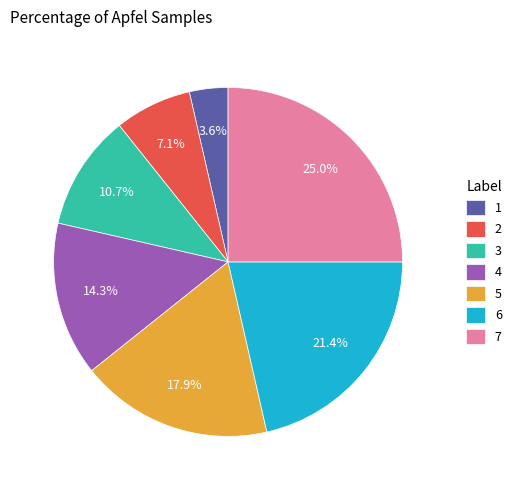

Is there any slice that represents more than half of the pie?

No